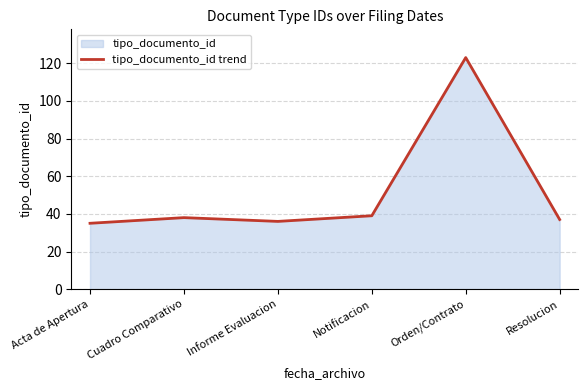

List the labels in order of value, smallest first.

Acta de Apertura, Informe Evaluacion, Resolucion, Cuadro Comparativo, Notificacion, Orden/Contrato